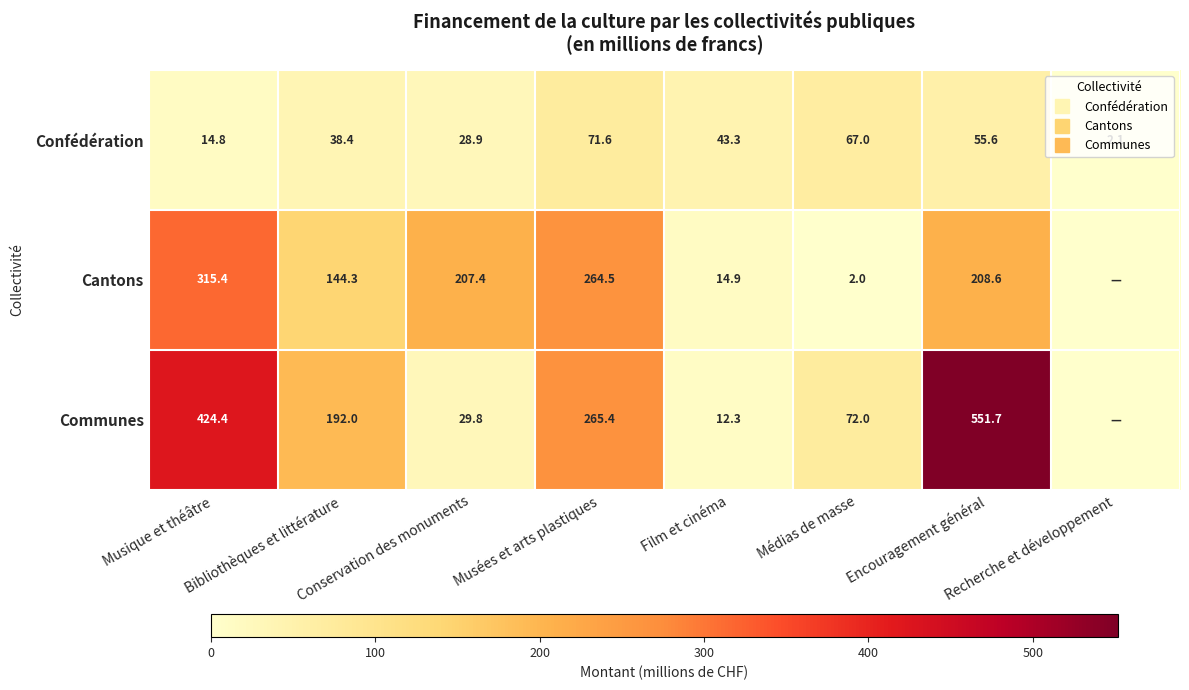

What is the sum of the Confédération values at Musées et arts plastiques and Encouragement général?

127.2